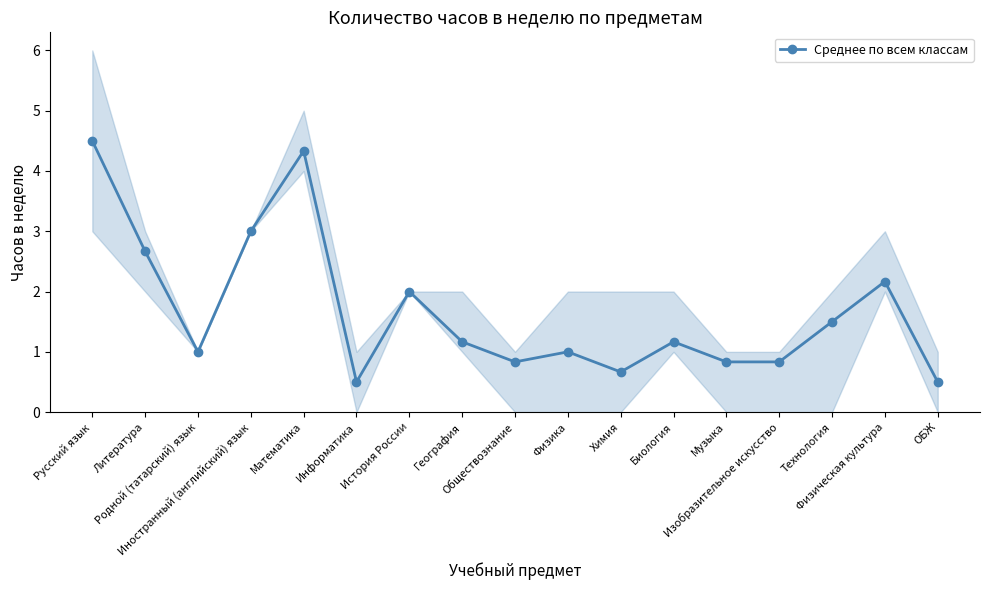

At which label does the data first exceed 1?

Русский язык